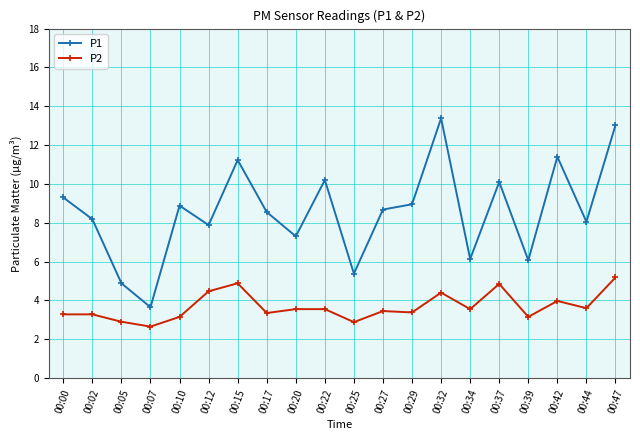

At which category does P2 reach its first local valley?

00:07